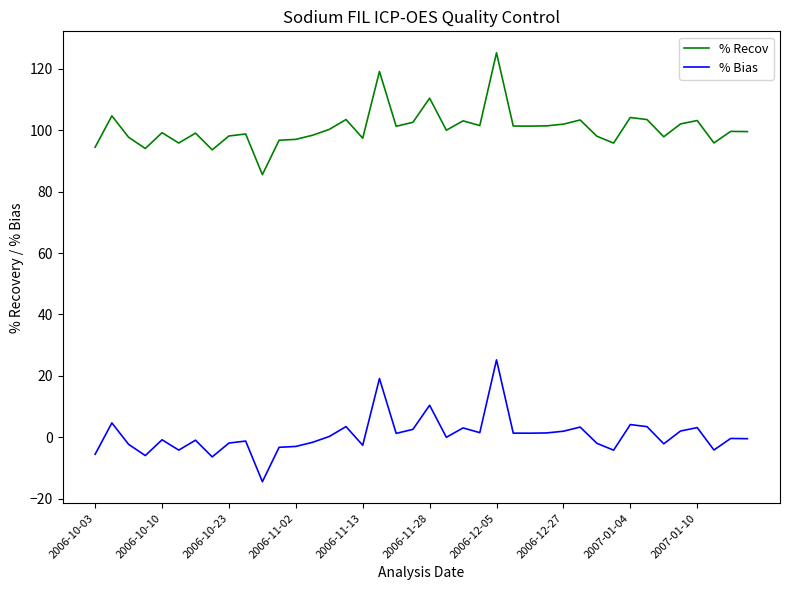

True or false: % Recov and % Bias intersect in this chart.

False